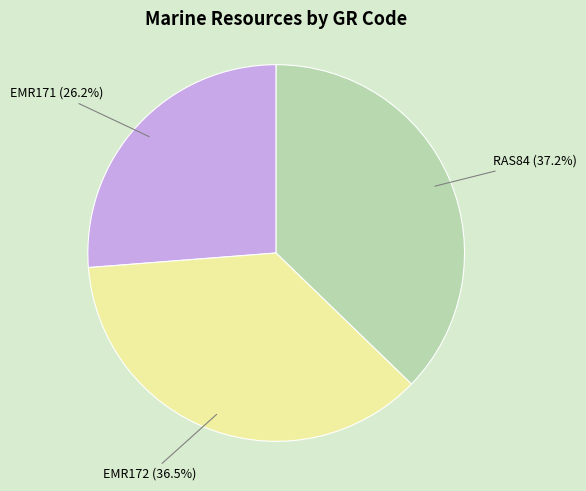

Does any single category account for the majority?

No